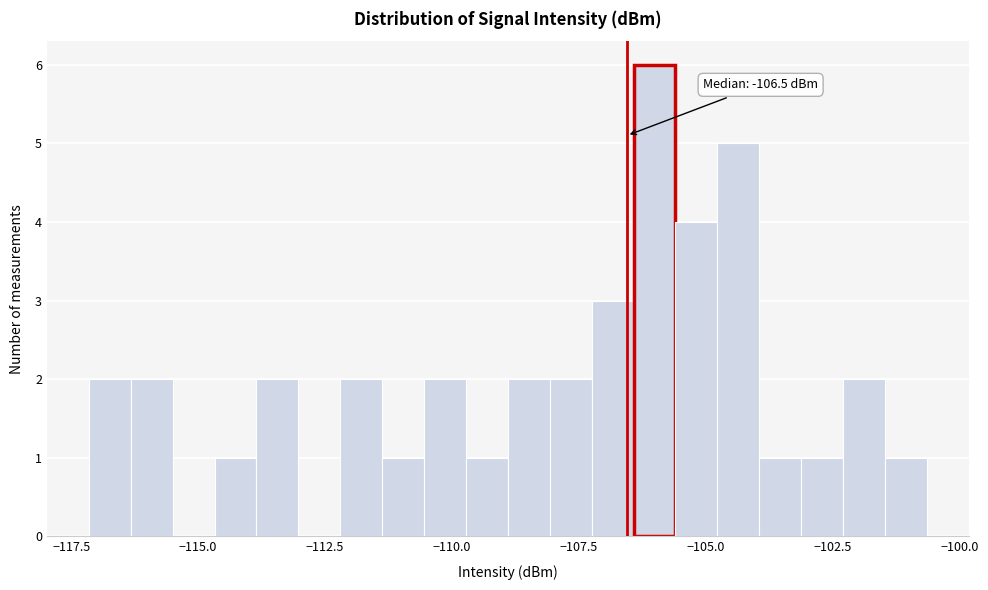

Read against the x-axis, roughly where is the centre of the tallest bar?

-106.0